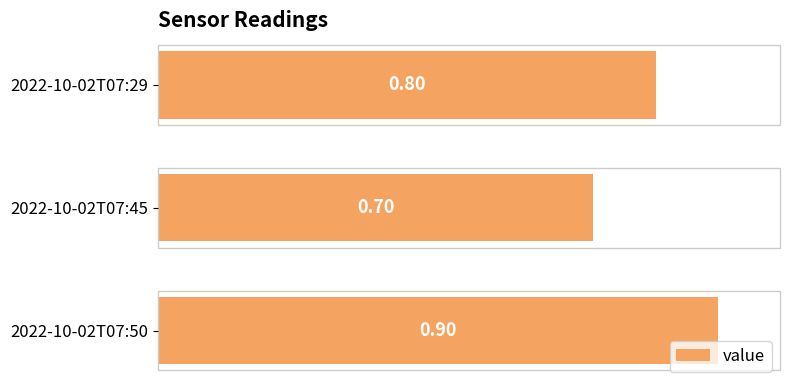

What is the difference between the maximum and minimum values?

0.2